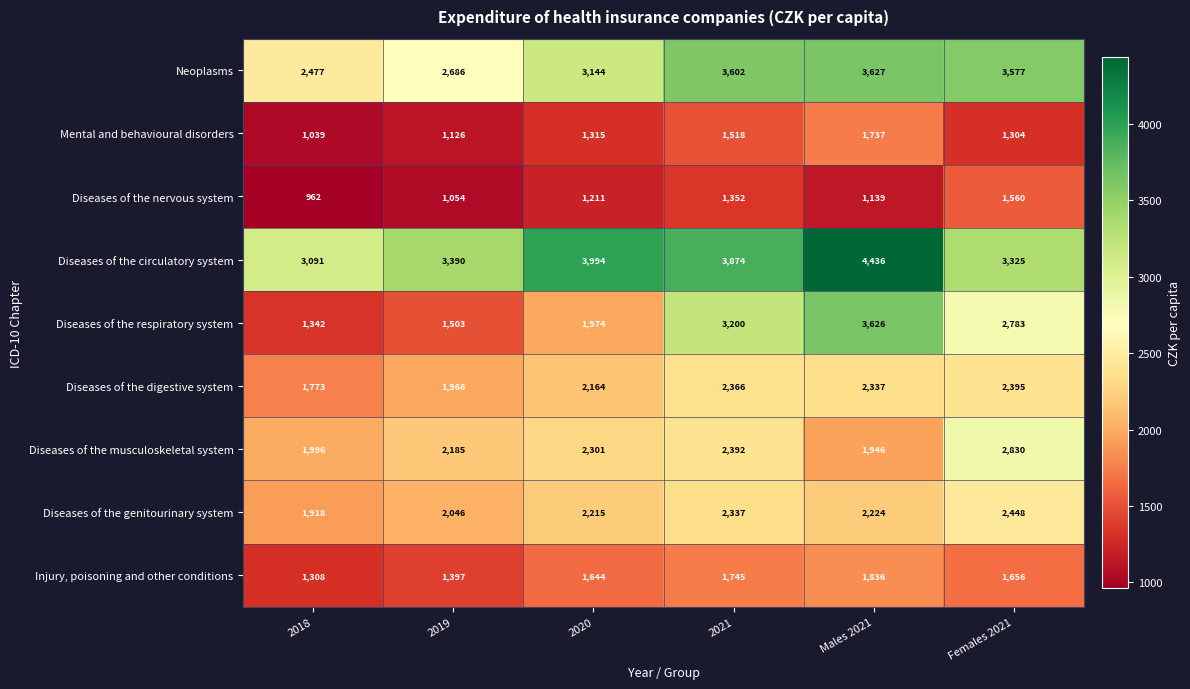

The Neoplasms series shows 3144 at 2020. True or false?

True